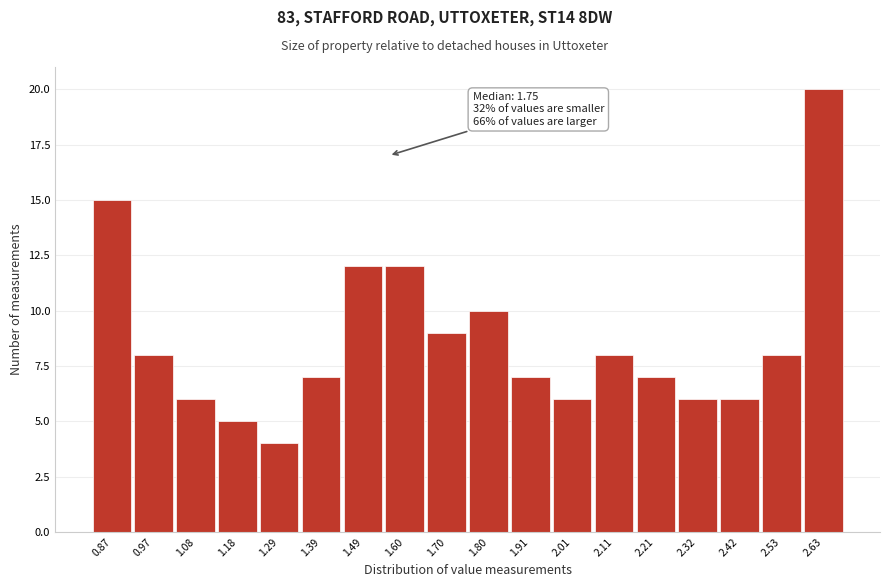

Which range on the x-axis has the tallest bar?

2.58 to 2.68